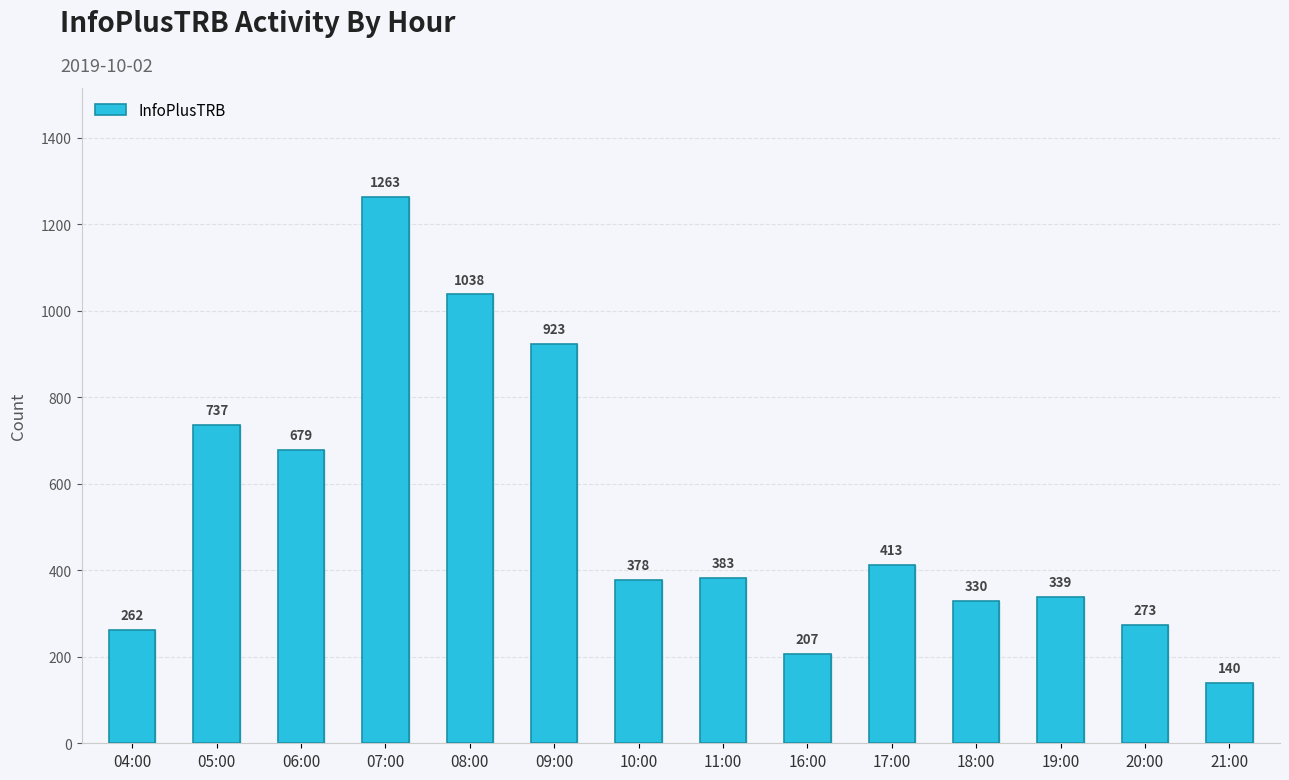

Rank the categories by value from lowest to highest.

21:00, 16:00, 04:00, 20:00, 18:00, 19:00, 10:00, 11:00, 17:00, 06:00, 05:00, 09:00, 08:00, 07:00